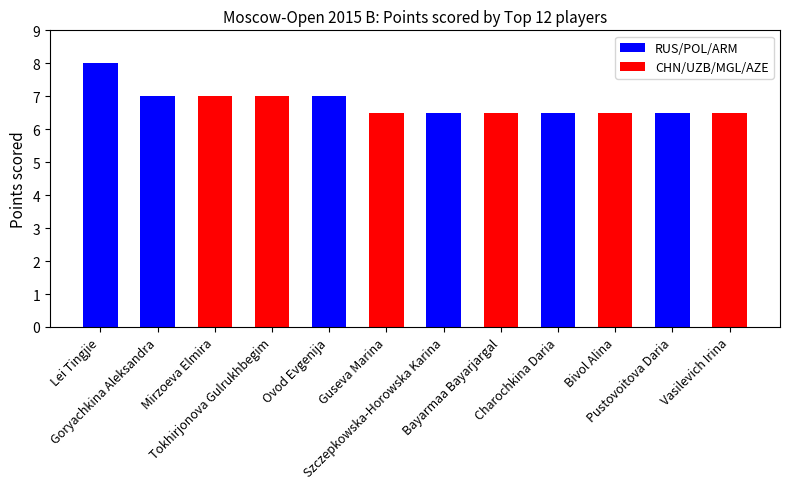

What position from the left is Ovod Evgenija?

5